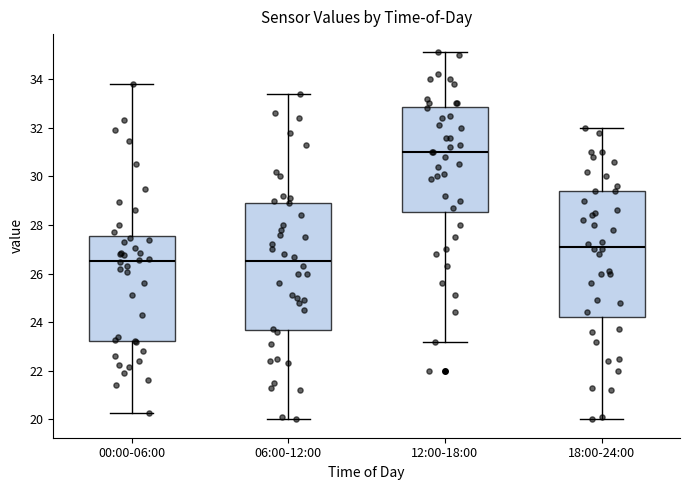

Which box's median line is the highest?

12:00-18:00